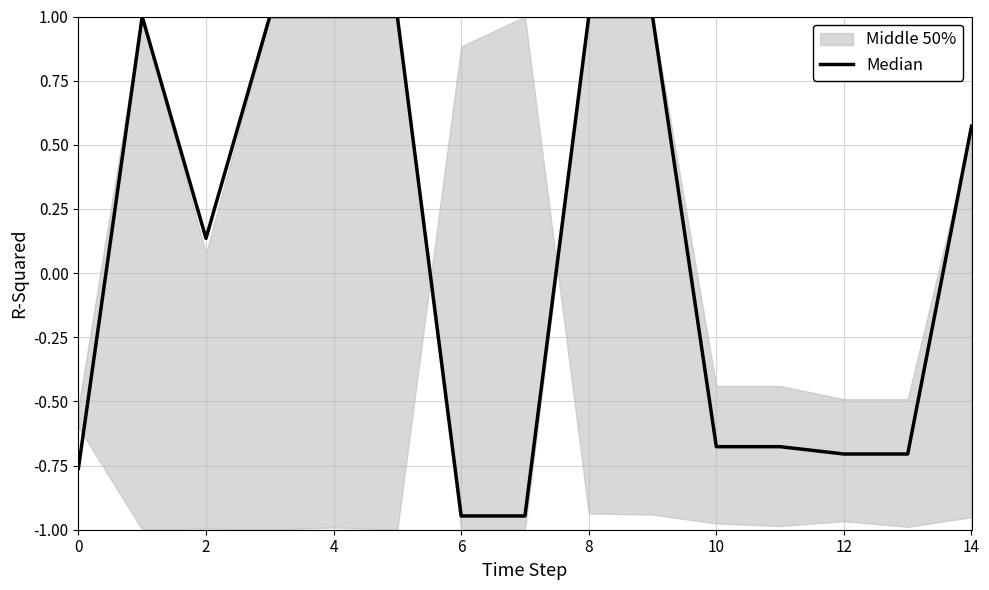

What is the value of the 8th point from the left?

-0.9